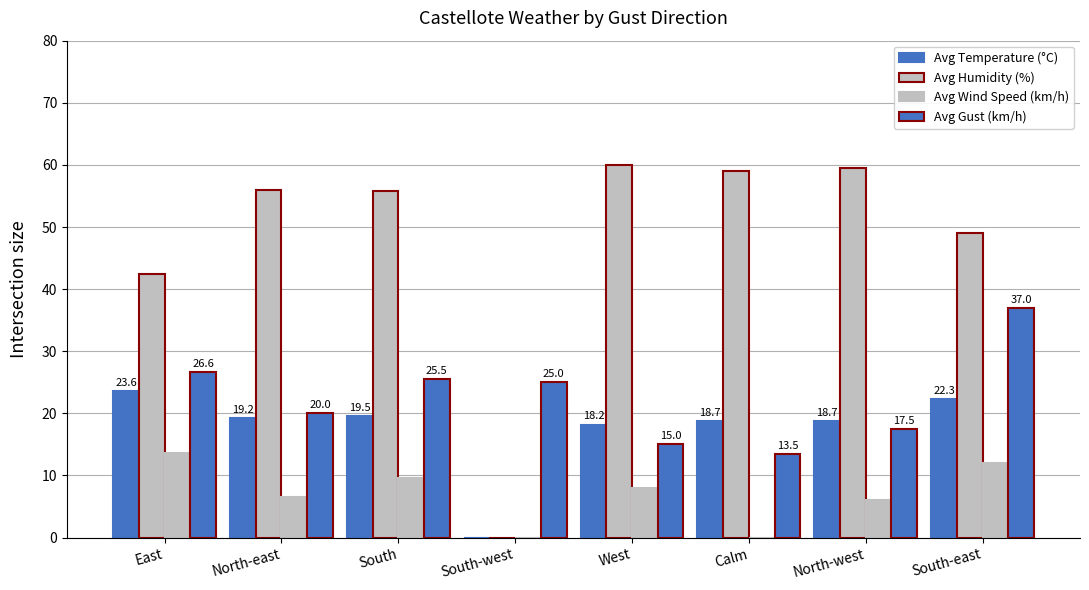

Are the bars horizontal?

No